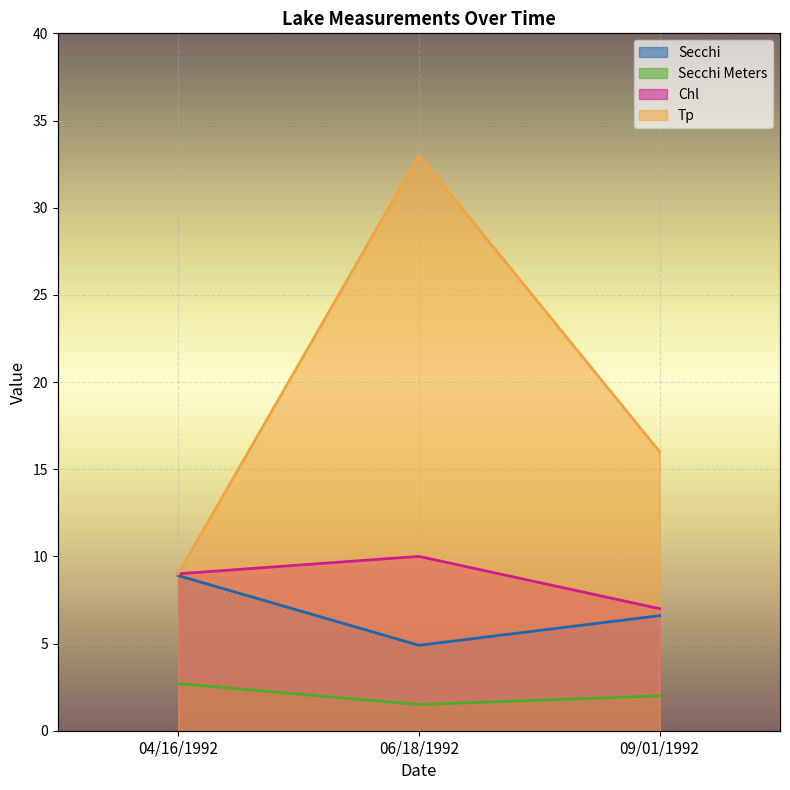

Which series has the widest spread of values?

Tp